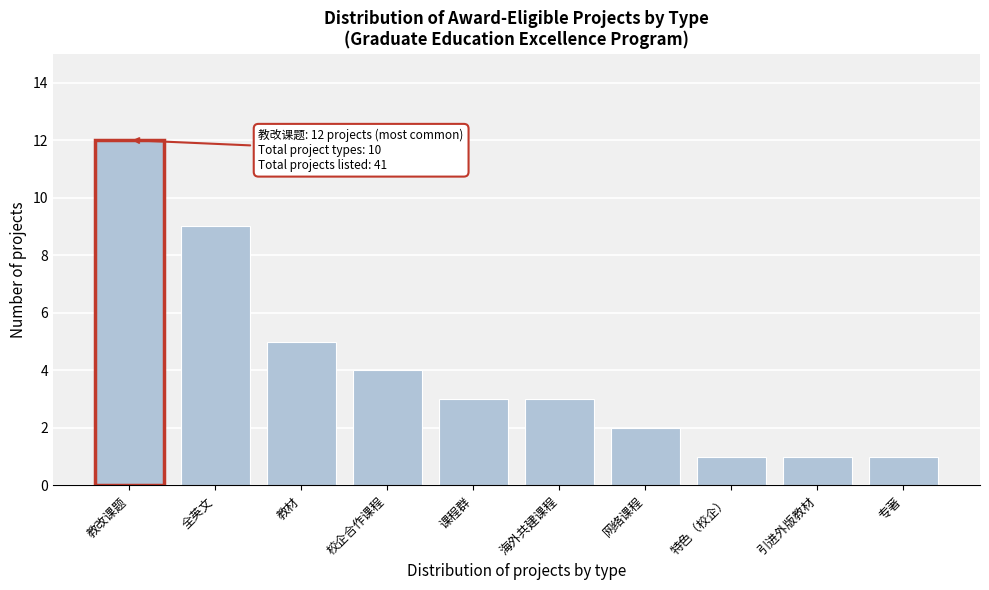

Reading left to right, transcribe all the data shown in this chart.

12	9	5	4	3	3	2	1	1	1